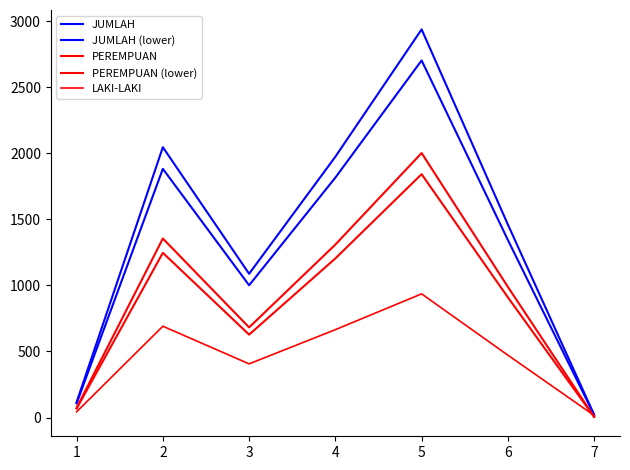

Does the chart display data point markers on the line(s)?

No